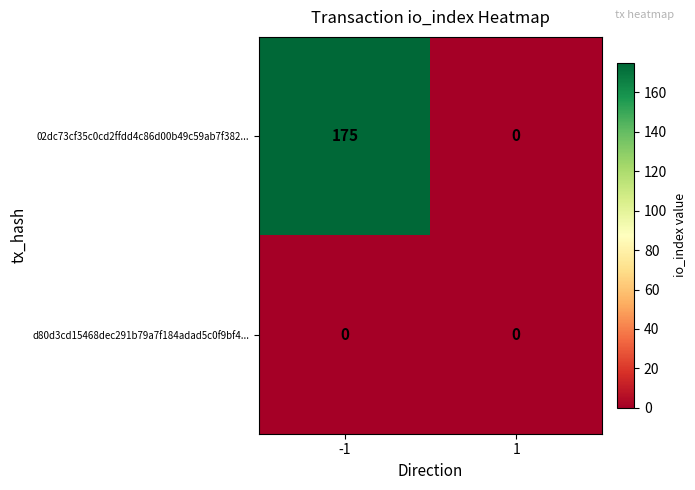

Reading right to left, transcribe all the data shown in this chart.

02dc73cf35c0cd2ffdd4c86d00b49c59ab7f382...: 0	175
d80d3cd15468dec291b79a7f184adad5c0f9bf4...: 0	0